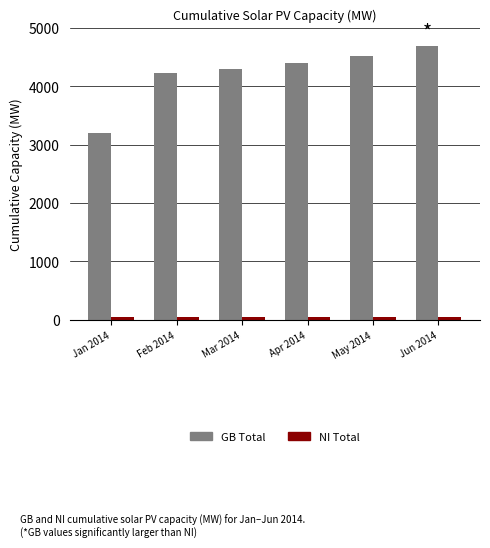

At which category does the chart reach its peak across all series?

Jun 2014